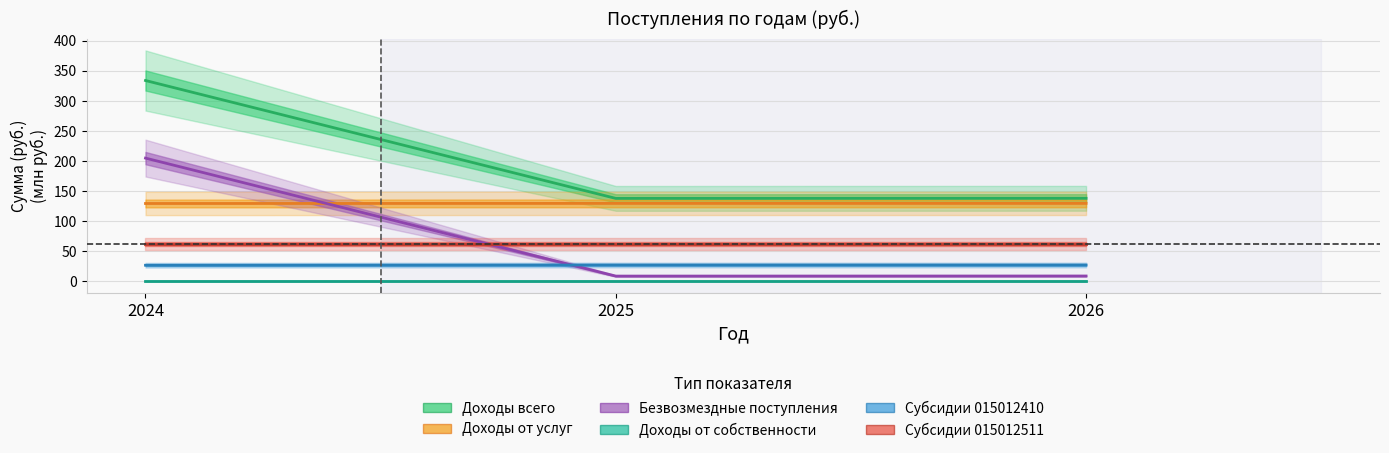

What is the greatest value displayed?

333.7